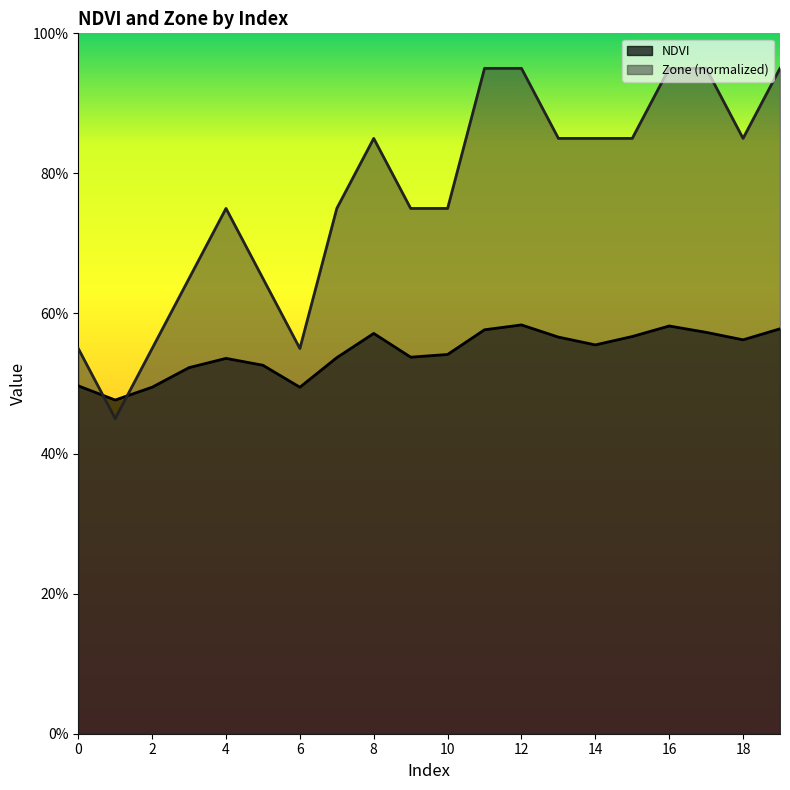

Where do NDVI and Zone first cross each other?

0 and 1